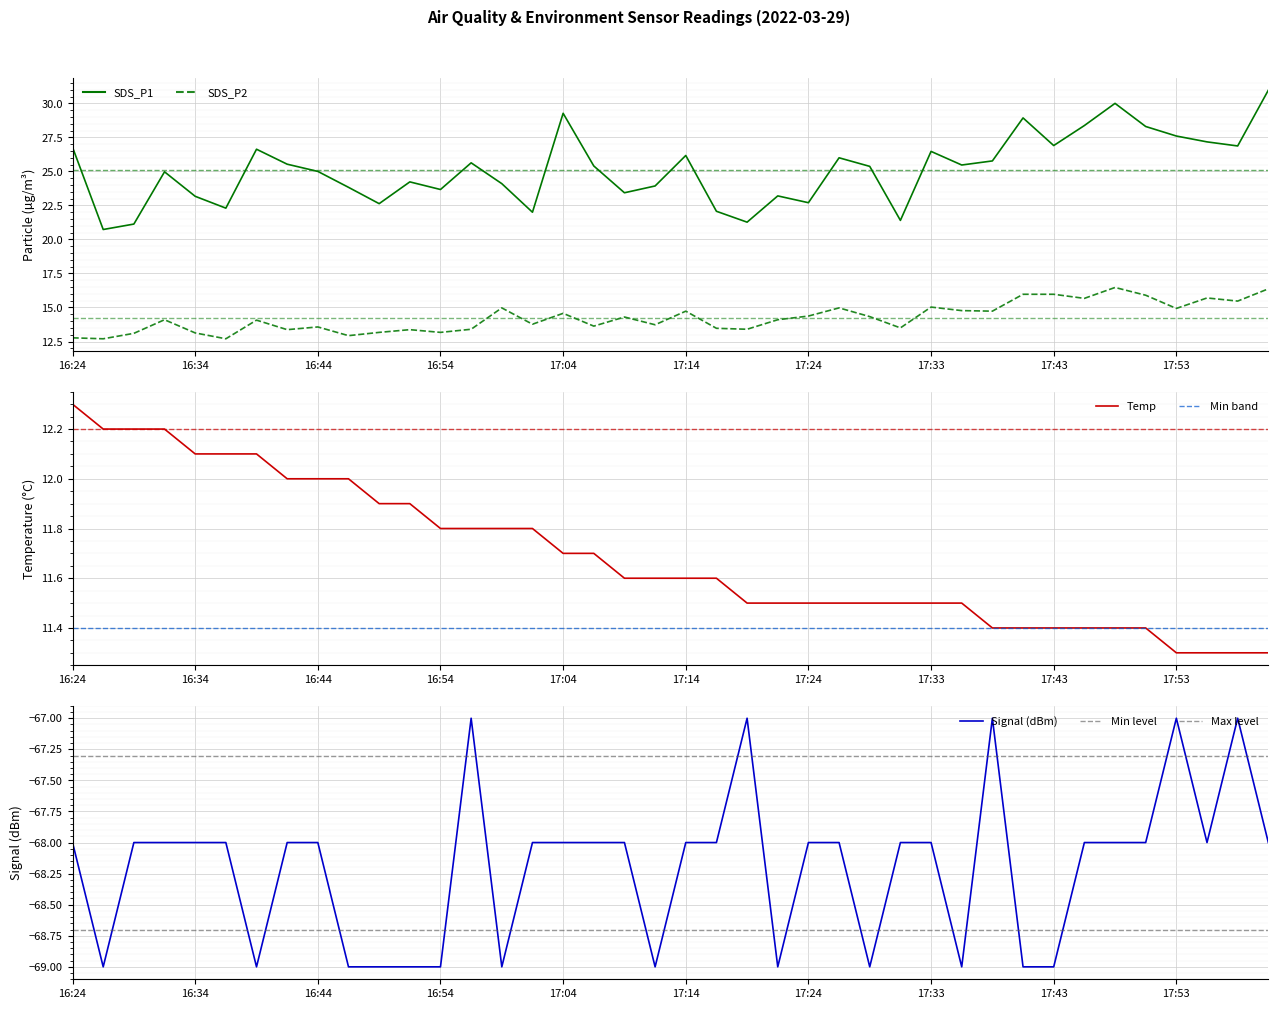

Which series has the largest total across all categories?

SDS_P1